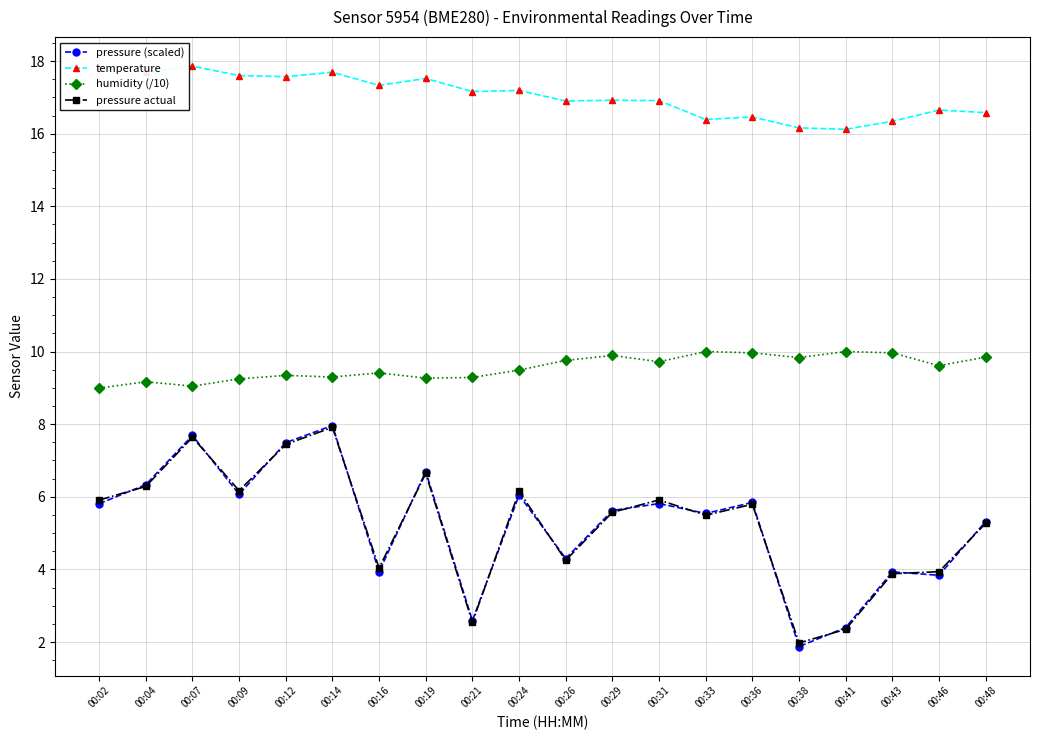

Is it true that temperature equals 16.1 at 00:41?

True